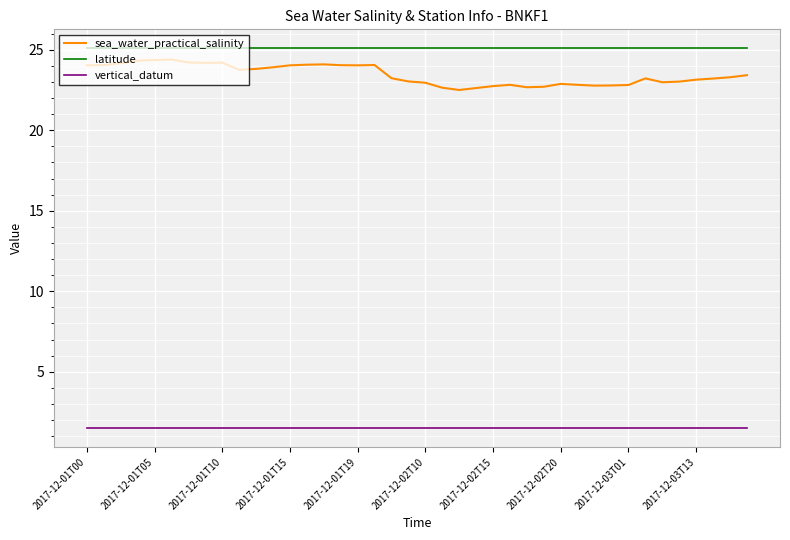

Which series has the largest total across all categories?

latitude